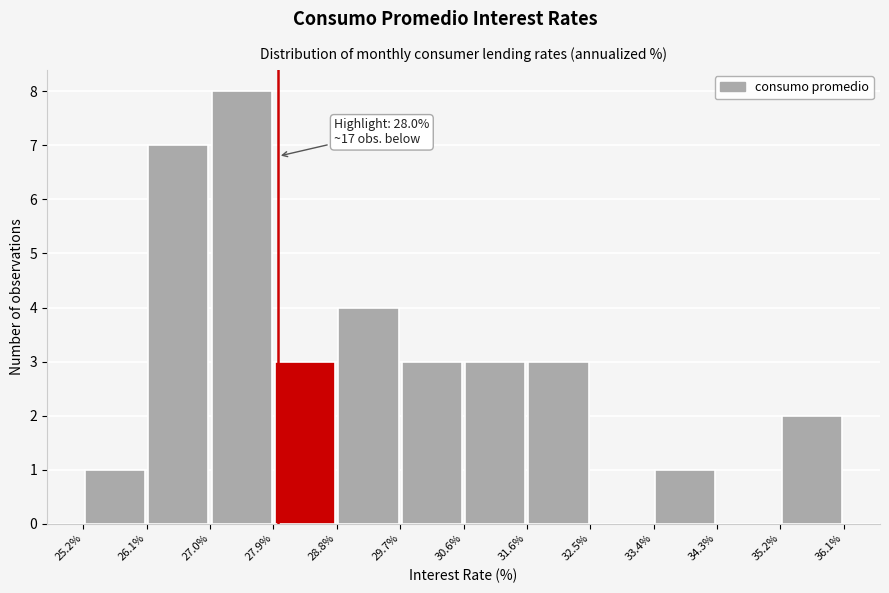

Over which range of the x-axis is the bar tallest?

27.0% to 27.9%